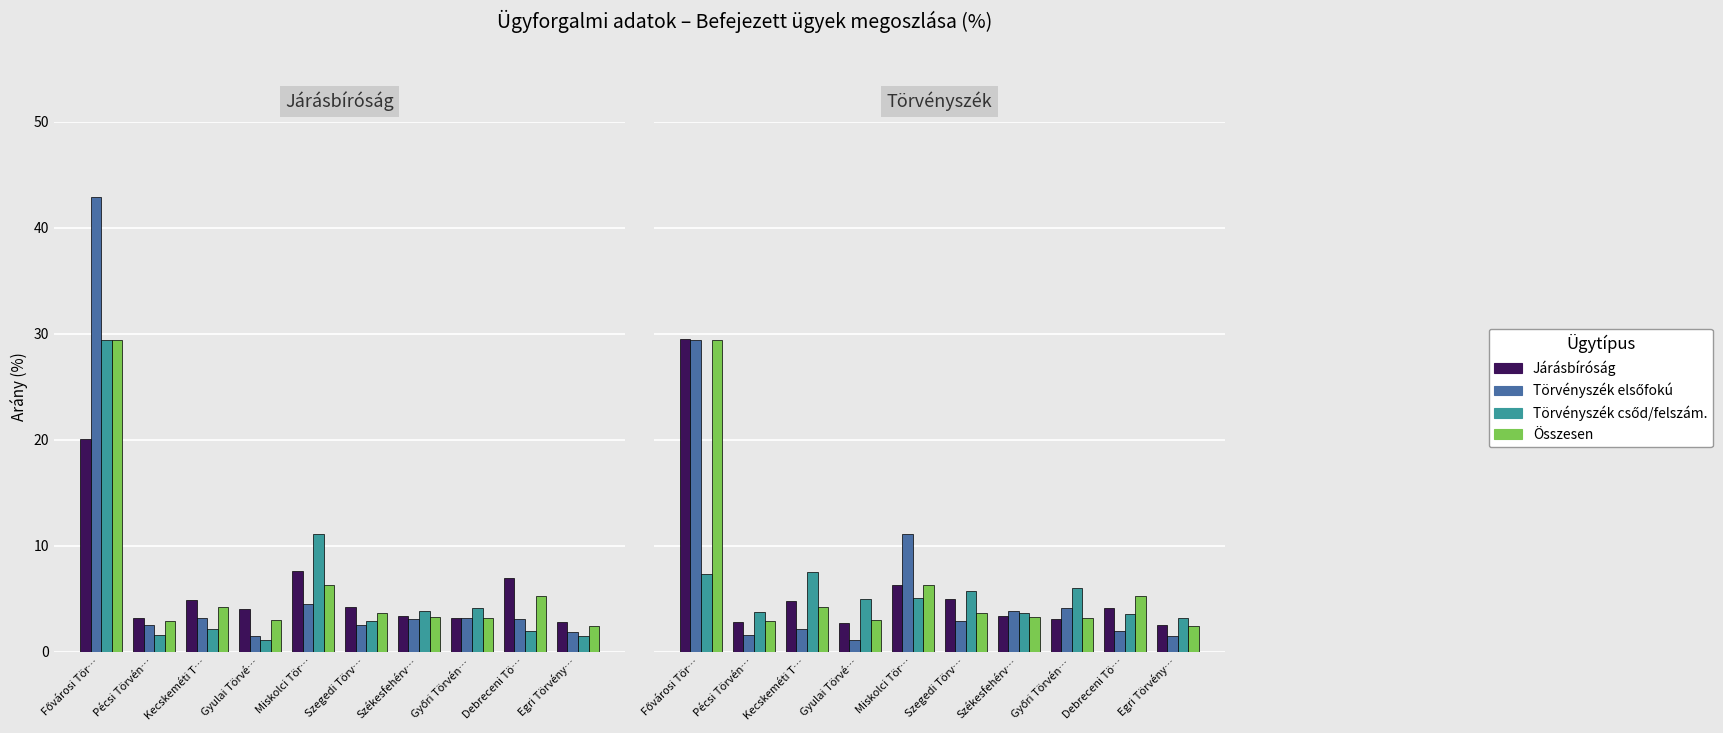

At which label does Törvényszék elsőfokú reach its peak?

Fővárosi Tör…